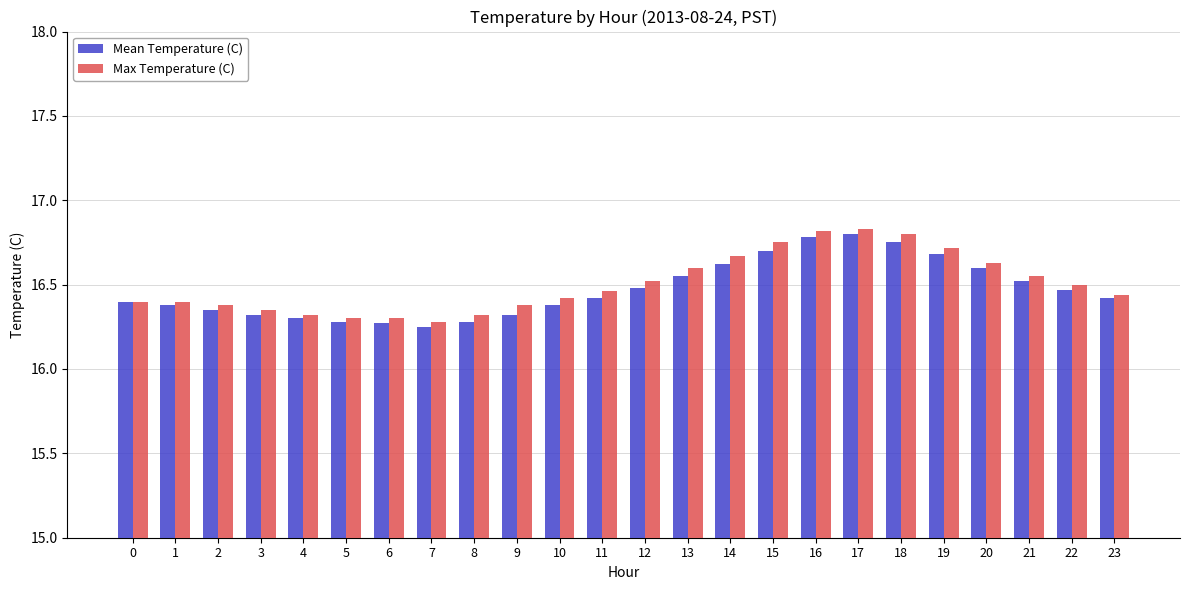

True or false: Max Temperature (C) has a value of 16.4 at 1.

True